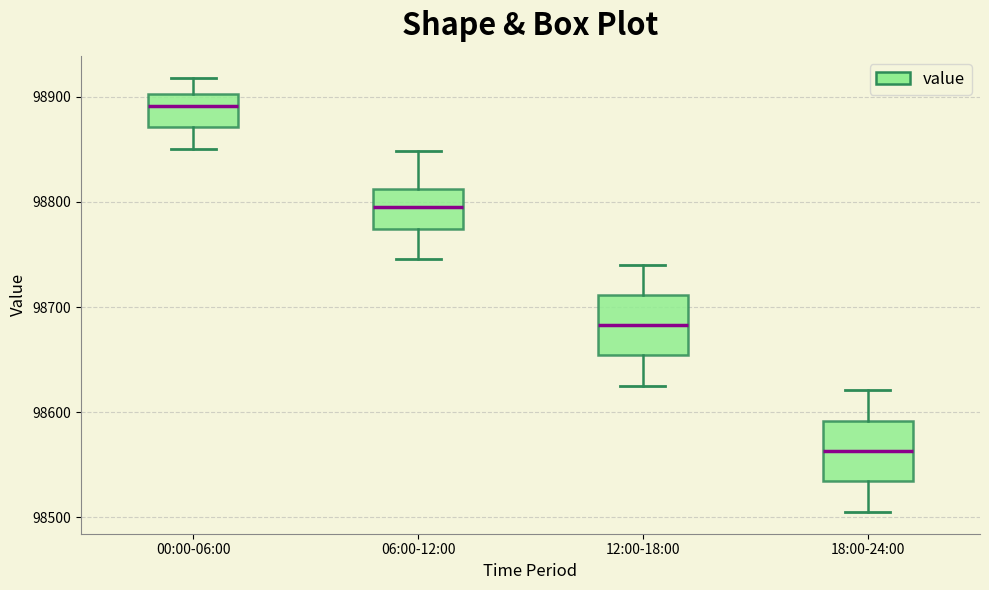

Which box's median line is the highest?

00:00-06:00